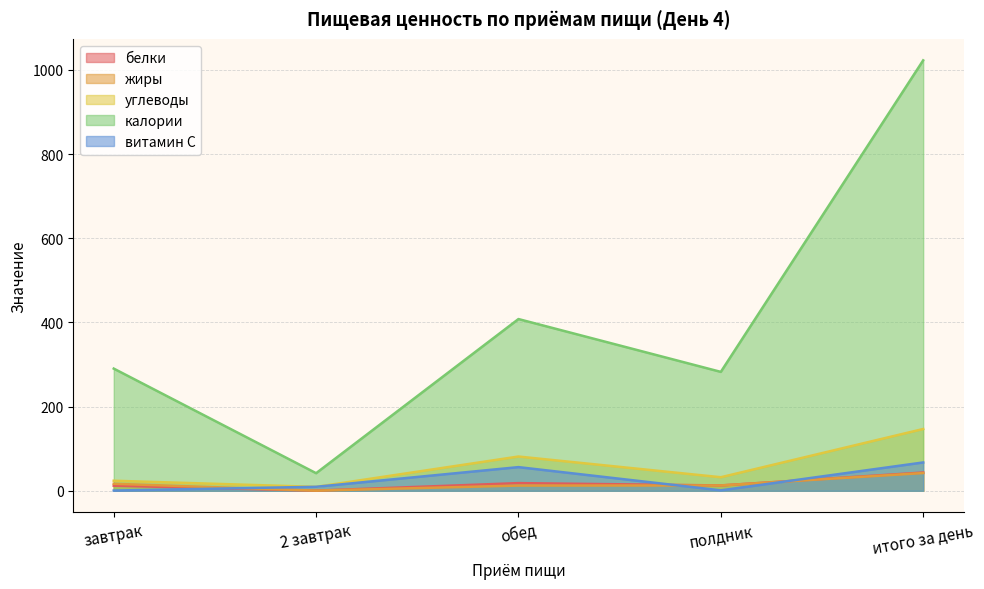

How many distinct data groups are displayed?

5